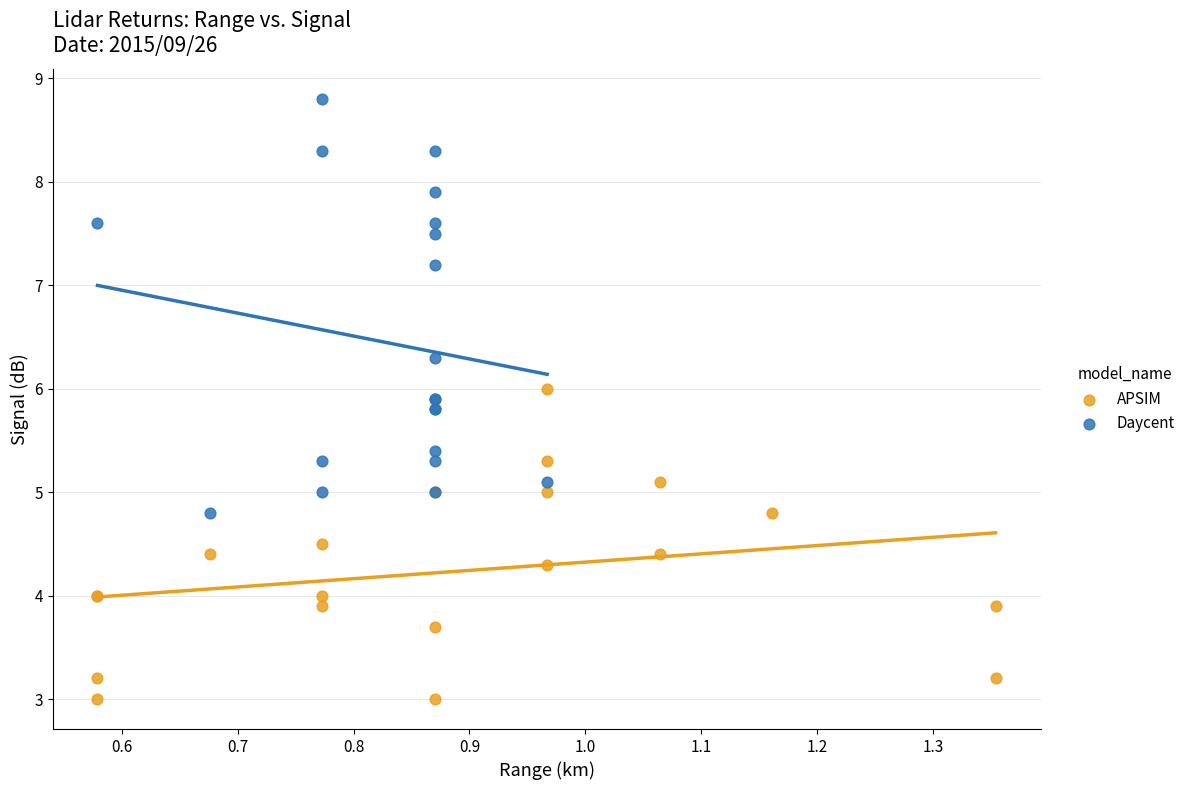

What are all the series names shown in the legend?

APSIM, Daycent